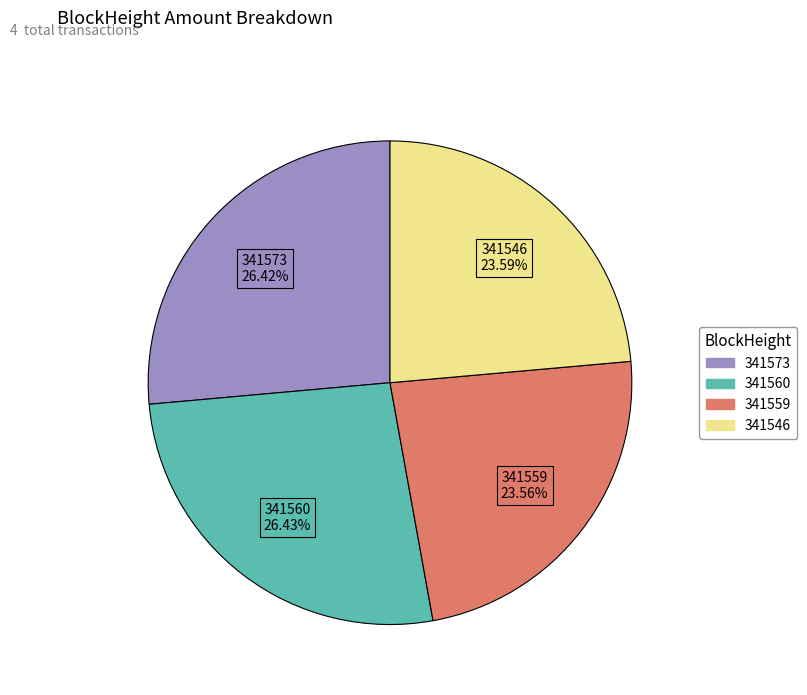

Is there a majority slice in this chart?

No